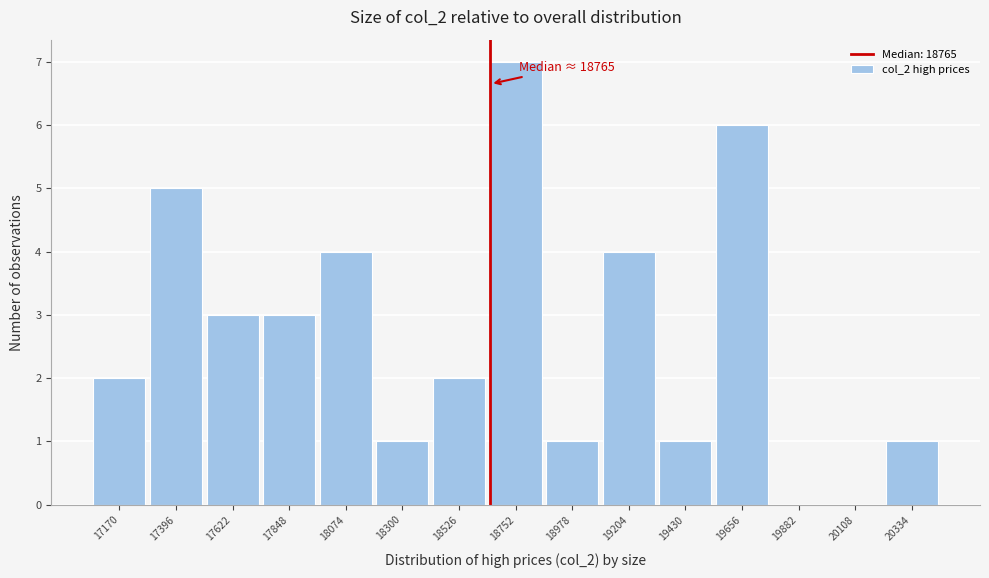

Reading right to left, transcribe all the data shown in this chart.

20334=1	20108=0	19882=0	19656=6	19430=1	19204=4	18978=1	18752=7	18526=2	18300=1	18074=4	17848=3	17622=3	17396=5	17170=2